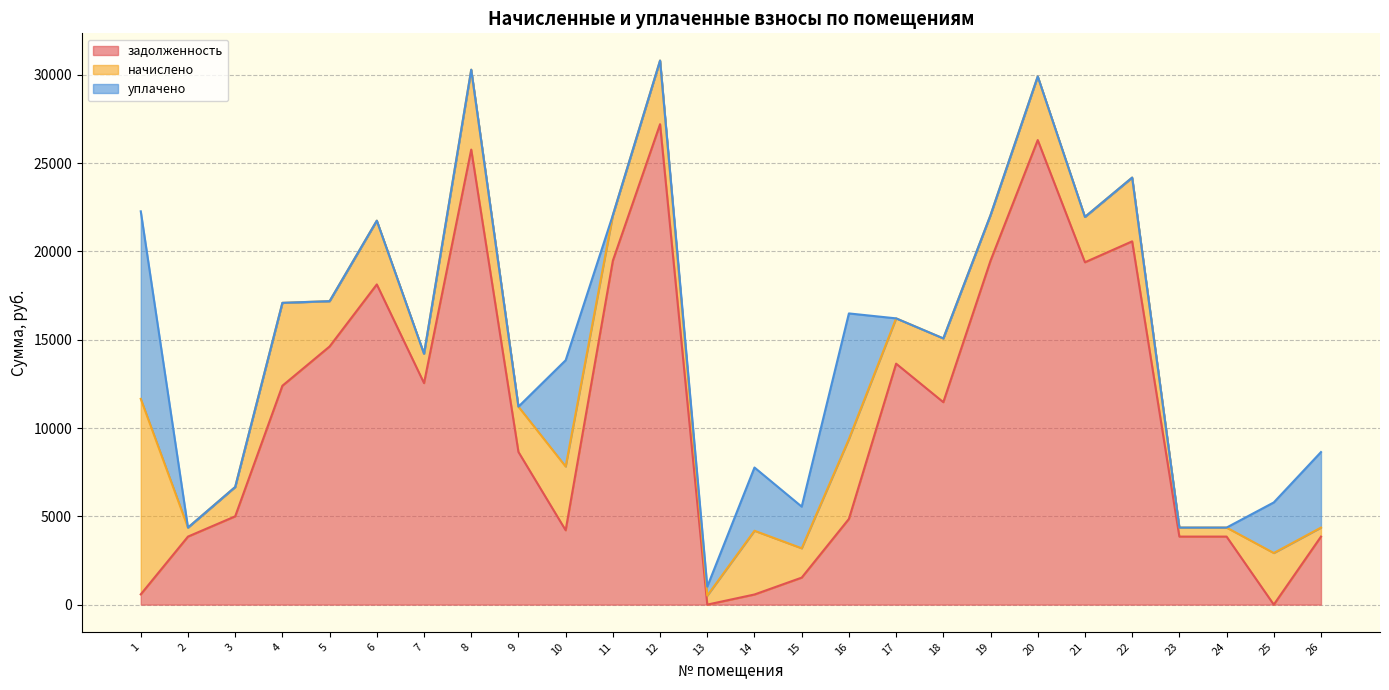

What is the total value across all series at 5?

17185.1